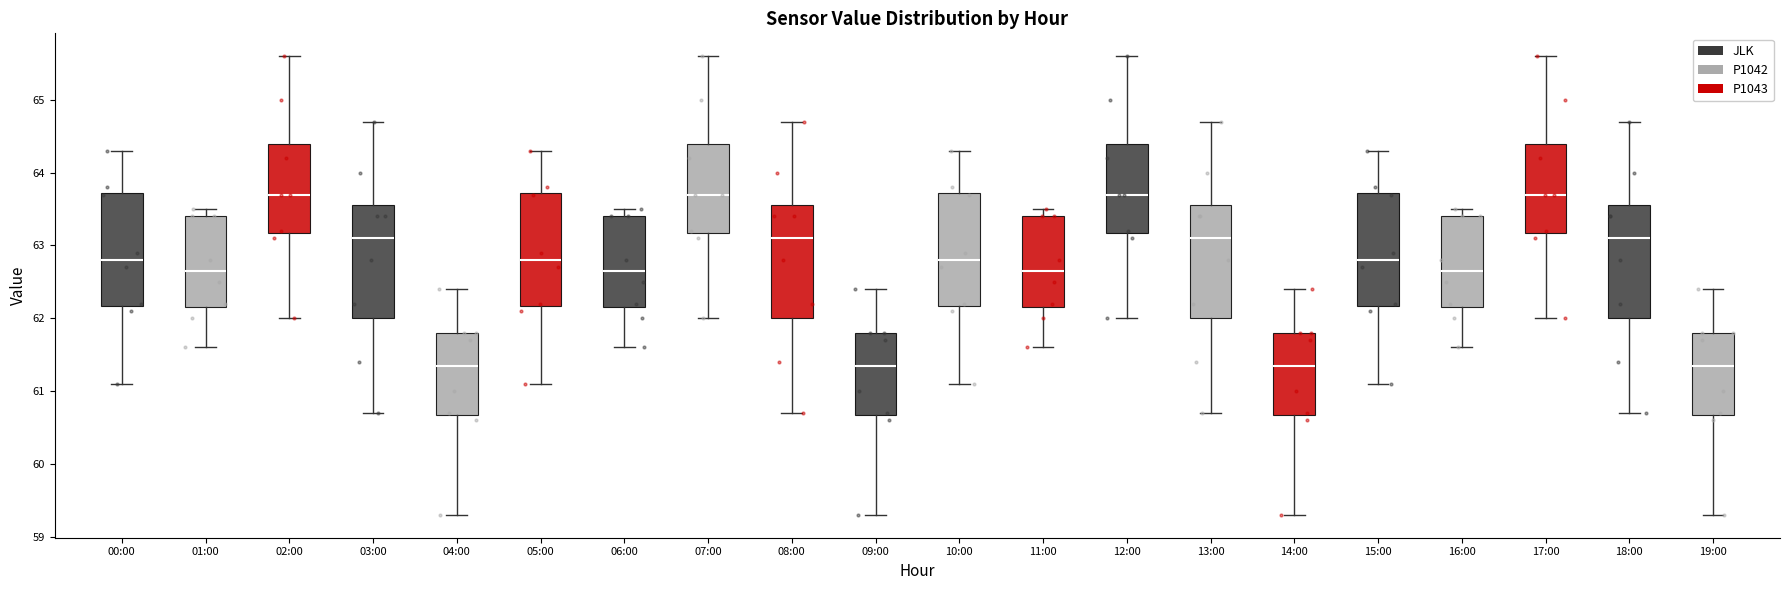

Reading left to right, read every box against the y-axis: the position of its median line, the range the box covers, and the ends of its whiskers. The values are not printed on the chart, so give them approximately, as read against the axis.

00:00: median 62.8, box 62.2 to 63.7, whiskers 61.1 to 64.3
01:00: median 62.7, box 62.2 to 63.4, whiskers 61.6 to 63.5
02:00: median 63.7, box 63.2 to 64.4, whiskers 62.0 to 65.6
03:00: median 63.1, box 62.0 to 63.6, whiskers 60.7 to 64.7
04:00: median 61.4, box 60.7 to 61.8, whiskers 59.3 to 62.4
05:00: median 62.8, box 62.2 to 63.7, whiskers 61.1 to 64.3
06:00: median 62.7, box 62.2 to 63.4, whiskers 61.6 to 63.5
07:00: median 63.7, box 63.2 to 64.4, whiskers 62.0 to 65.6
08:00: median 63.1, box 62.0 to 63.6, whiskers 60.7 to 64.7
09:00: median 61.4, box 60.7 to 61.8, whiskers 59.3 to 62.4
10:00: median 62.8, box 62.2 to 63.7, whiskers 61.1 to 64.3
11:00: median 62.7, box 62.2 to 63.4, whiskers 61.6 to 63.5
12:00: median 63.7, box 63.2 to 64.4, whiskers 62.0 to 65.6
13:00: median 63.1, box 62.0 to 63.6, whiskers 60.7 to 64.7
14:00: median 61.4, box 60.7 to 61.8, whiskers 59.3 to 62.4
15:00: median 62.8, box 62.2 to 63.7, whiskers 61.1 to 64.3
16:00: median 62.7, box 62.2 to 63.4, whiskers 61.6 to 63.5
17:00: median 63.7, box 63.2 to 64.4, whiskers 62.0 to 65.6
18:00: median 63.1, box 62.0 to 63.6, whiskers 60.7 to 64.7
19:00: median 61.4, box 60.7 to 61.8, whiskers 59.3 to 62.4